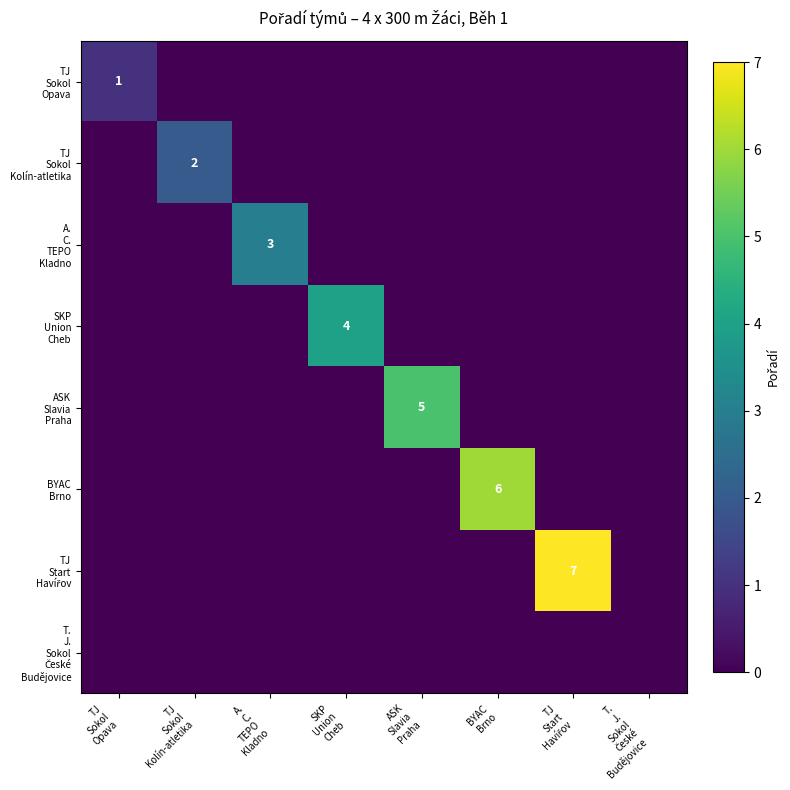

Is it true that TJ Start Havířov equals 0 at BYAC Brno?

True